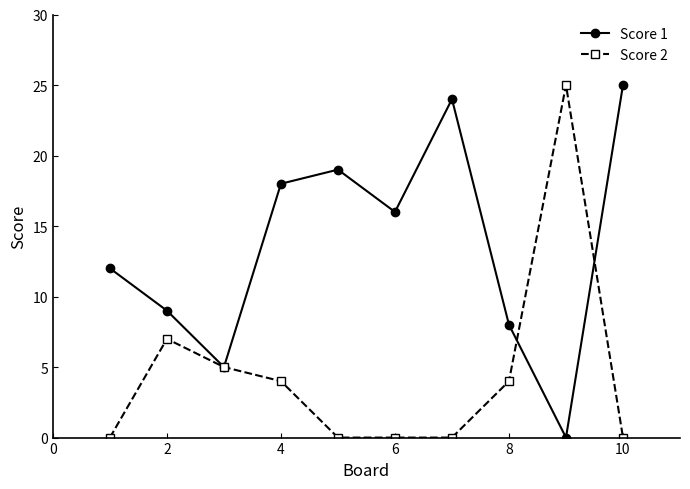

What are all the series names shown in the legend?

Score 1, Score 2